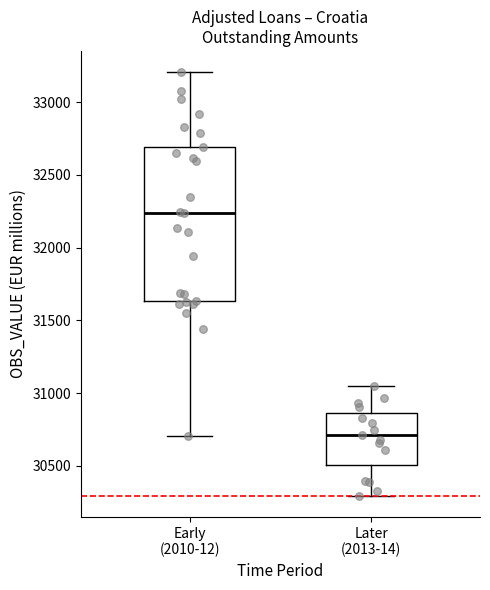

Reading left to right, read every box against the y-axis: the position of its median line, the range the box covers, and the ends of its whiskers. The values are not printed on the chart, so give them approximately, as read against the axis.

Early (2010-12): median 32250, box 31650 to 32700, whiskers 30700 to 33200
Later (2013-14): median 30700, box 30500 to 30850, whiskers 30300 to 31050